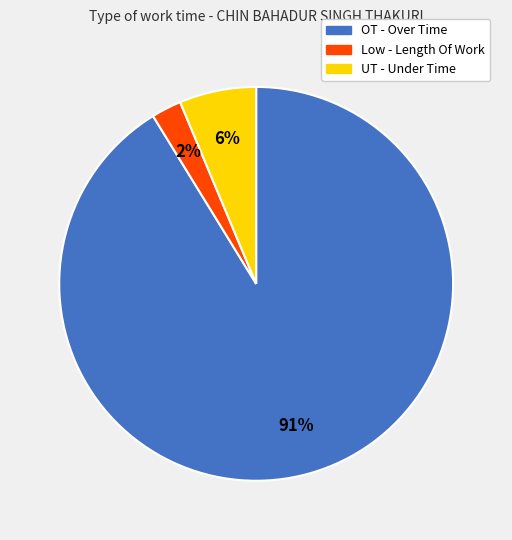

Which slice represents more than half of the pie?

OT - Over Time